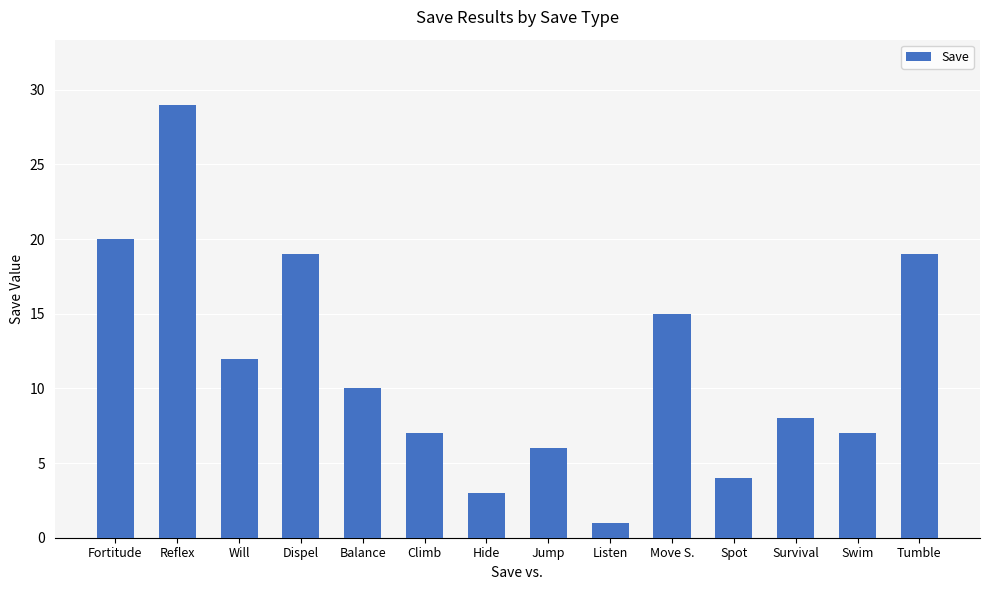

Which category has the lowest value across all series?

Listen